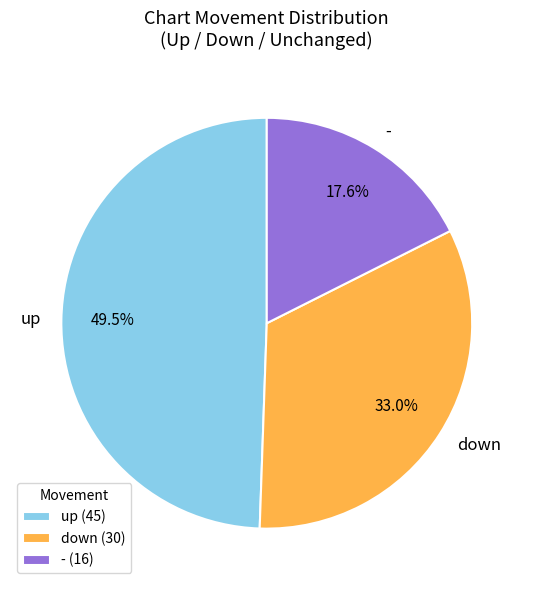

Approximately how many times larger is the value at - compared to down?

0.5